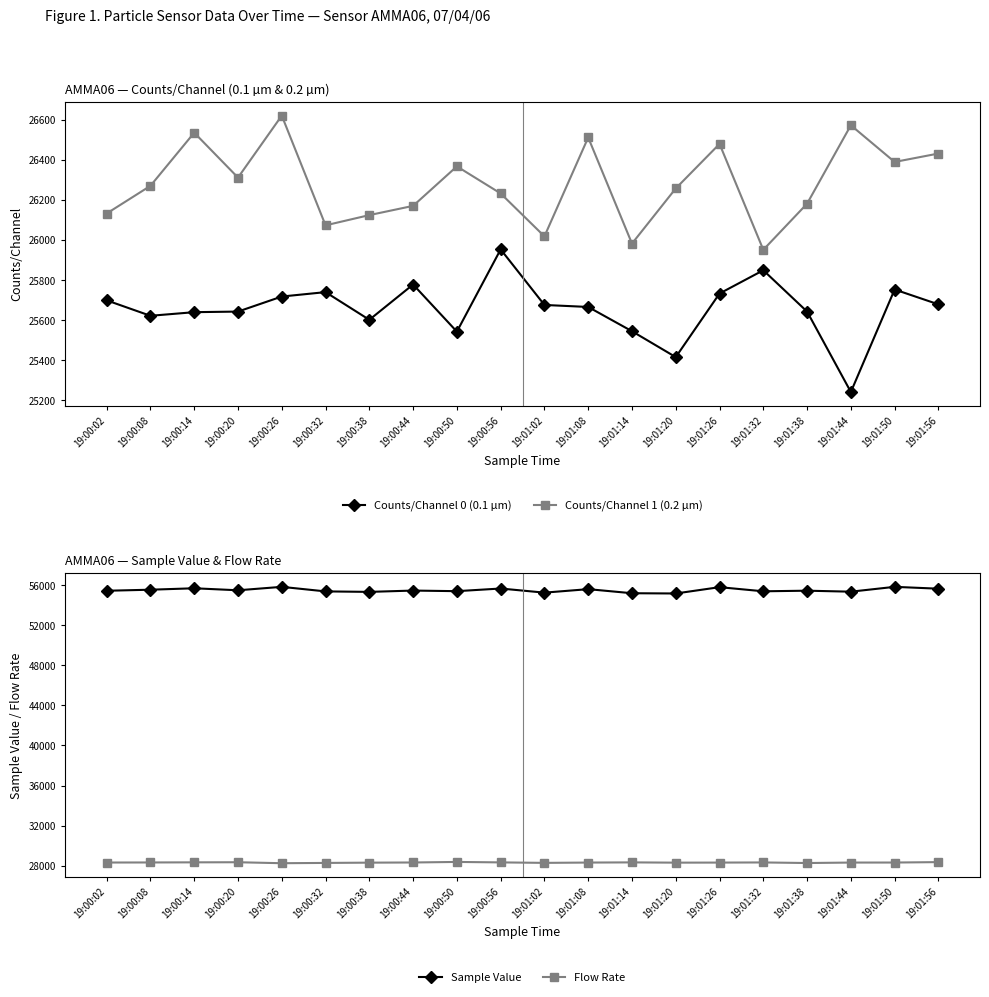

The value of Counts/Channel 1 (0.2 µm) at 19:00:08 is 35899. True or false?

False